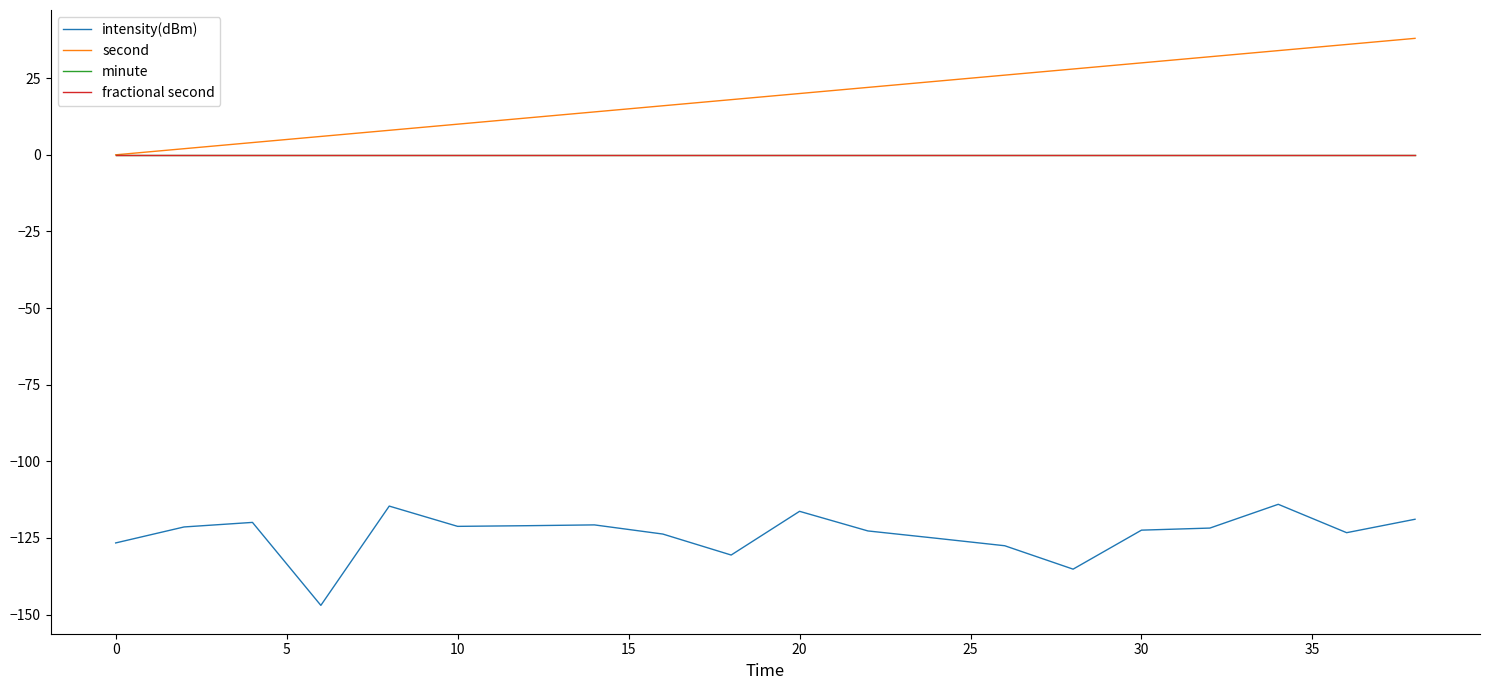

List the series in order of their peak value, highest first.

second, minute, fractional second, intensity(dBm)